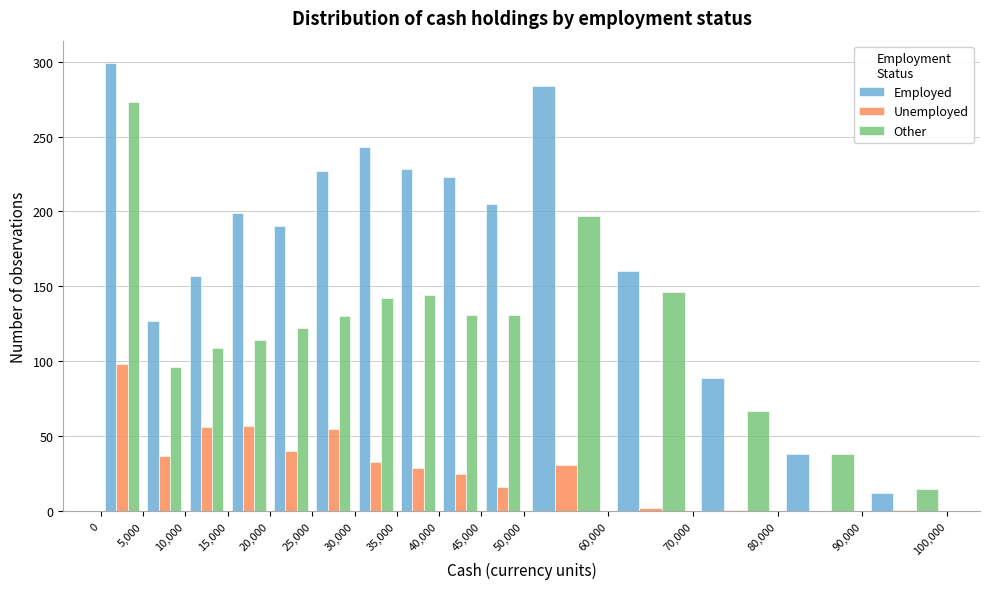

Reading left to right, transcribe this chart: for each range on the x-axis, give the height of each series' bar. The values are not printed on the chart, so give them approximately, as read against the axis.

0 to 5,000: Employed=300	Unemployed=100	Other=275
5,000 to 10,000: Employed=125	Unemployed=35	Other=95
10,000 to 15,000: Employed=155	Unemployed=55	Other=110
15,000 to 20,000: Employed=200	Unemployed=55	Other=115
20,000 to 25,000: Employed=190	Unemployed=40	Other=120
25,000 to 30,000: Employed=225	Unemployed=55	Other=130
30,000 to 35,000: Employed=245	Unemployed=35	Other=140
35,000 to 40,000: Employed=230	Unemployed=30	Other=145
40,000 to 45,000: Employed=225	Unemployed=25	Other=130
45,000 to 50,000: Employed=205	Unemployed=15	Other=130
50,000 to 60,000: Employed=285	Unemployed=30	Other=195
60,000 to 70,000: Employed=160	Unemployed=under 5	Other=145
70,000 to 80,000: Employed=90	Unemployed=under 5	Other=65
80,000 to 90,000: Employed=40	Unemployed=0	Other=40
90,000 to 100,000: Employed=10	Unemployed=under 5	Other=15